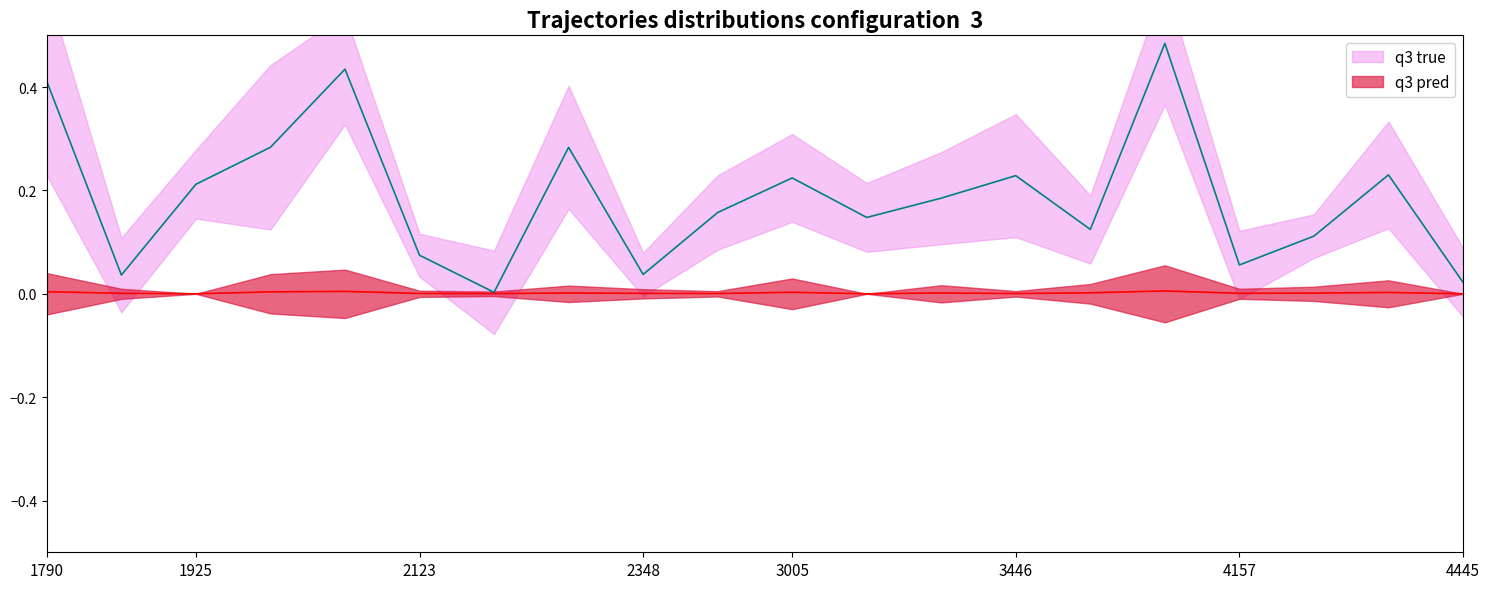

What is the value of the q3 true point at the 18th from the left?

0.1